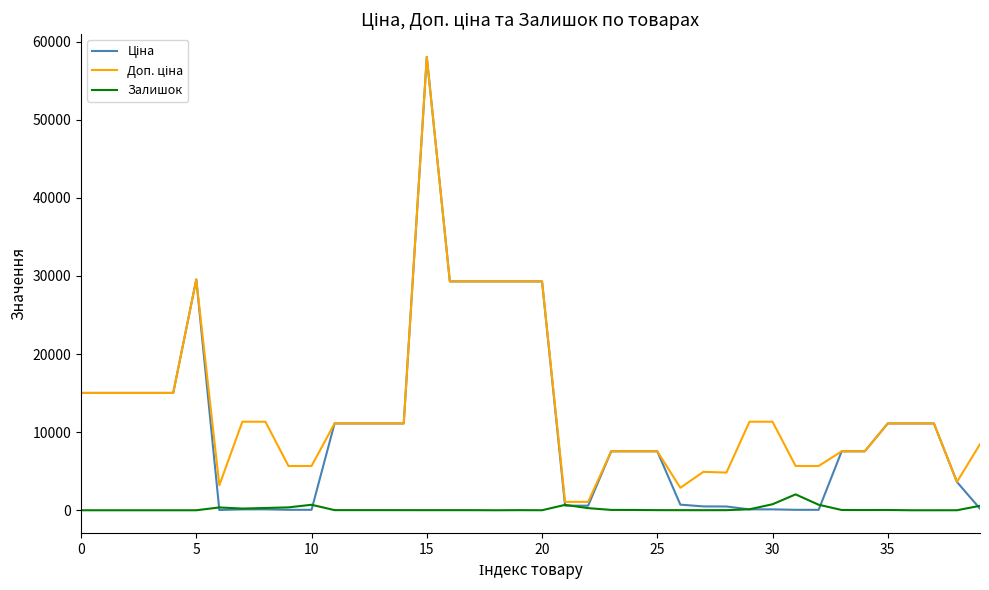

What is the greatest value displayed?

58037.0